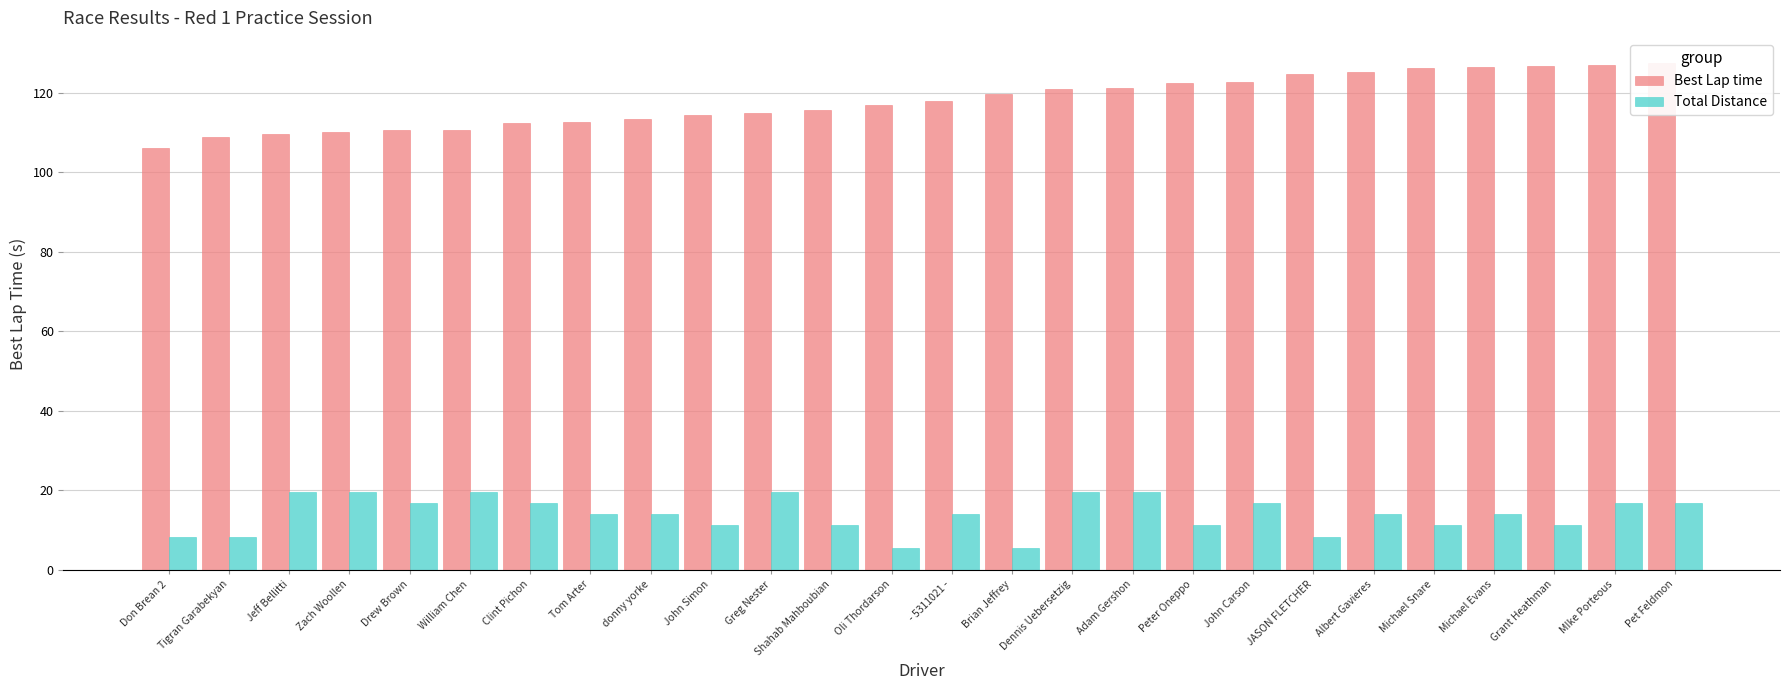

Reading left to right, what are all the values shown in this chart?

Best Lap time: 106.2	108.9	109.5	110.0	110.5	110.7	112.4	112.6	113.4	114.5	114.8	115.5	116.8	117.9	119.6	120.9	121.1	122.5	122.7	124.6	125.3	126.2	126.4	126.6	127.0	127.4
Total Distance: 8.4	8.4	19.6	19.6	16.8	19.6	16.8	14.0	14.0	11.2	19.6	11.2	5.6	14.0	5.6	19.6	19.6	11.2	16.8	8.4	14.0	11.2	14.0	11.2	16.8	16.8